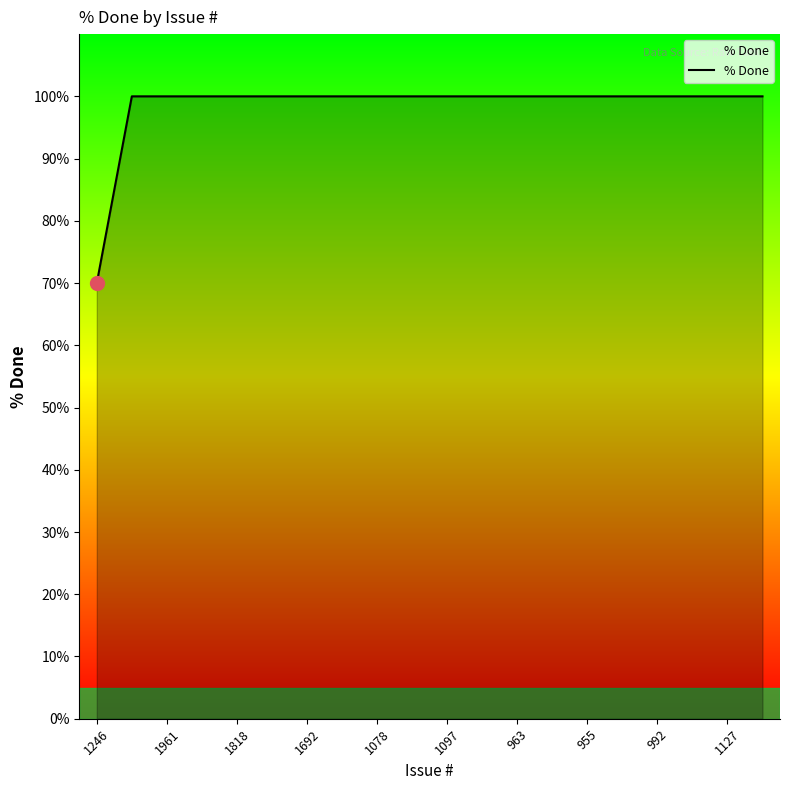

What is the maximum value shown in the chart?

100